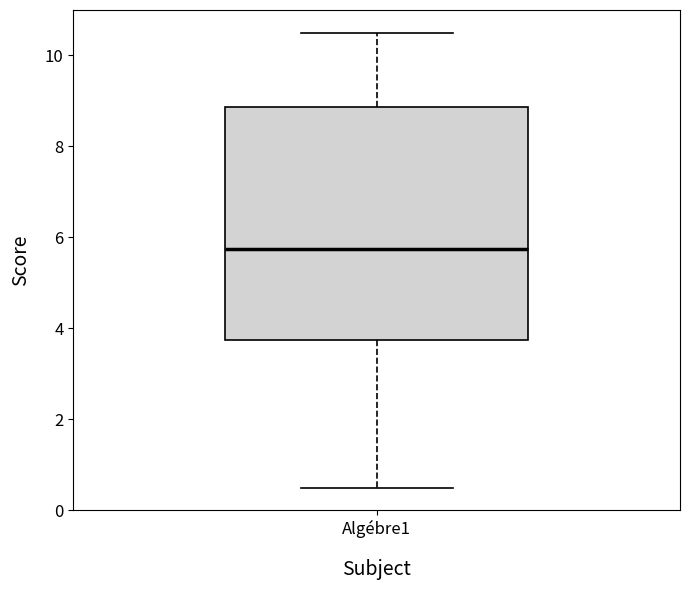

Where is the lower edge of the box for Algébre1 on the y-axis? The values are not printed on the chart, so give them approximately, as read against the axis.

3.8